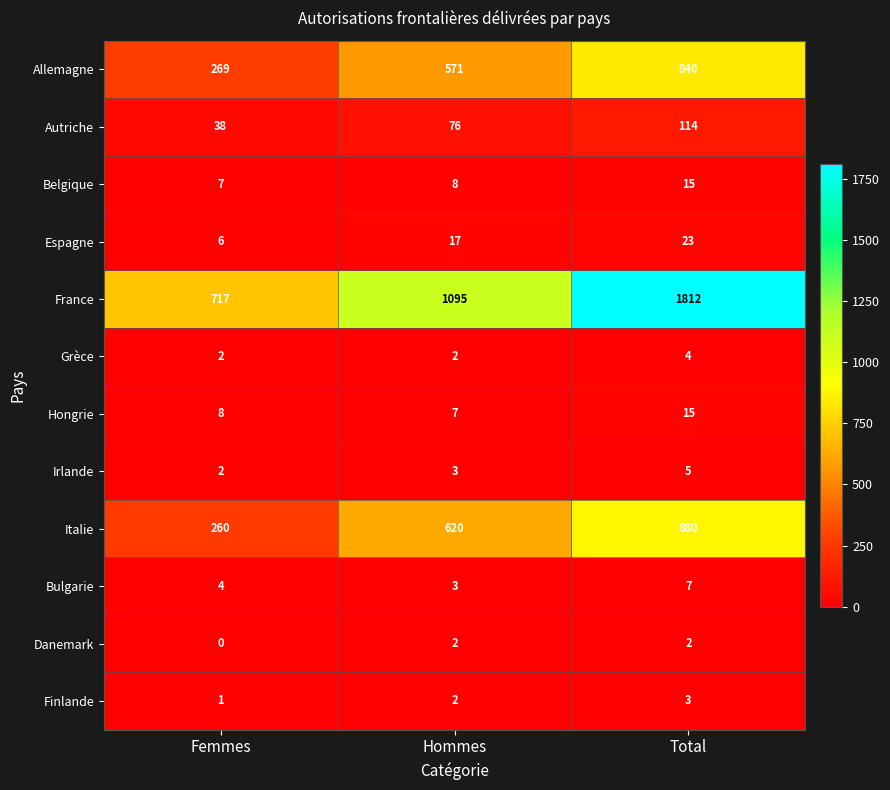

What is the sum of the Espagne values at Total and Hommes?

40